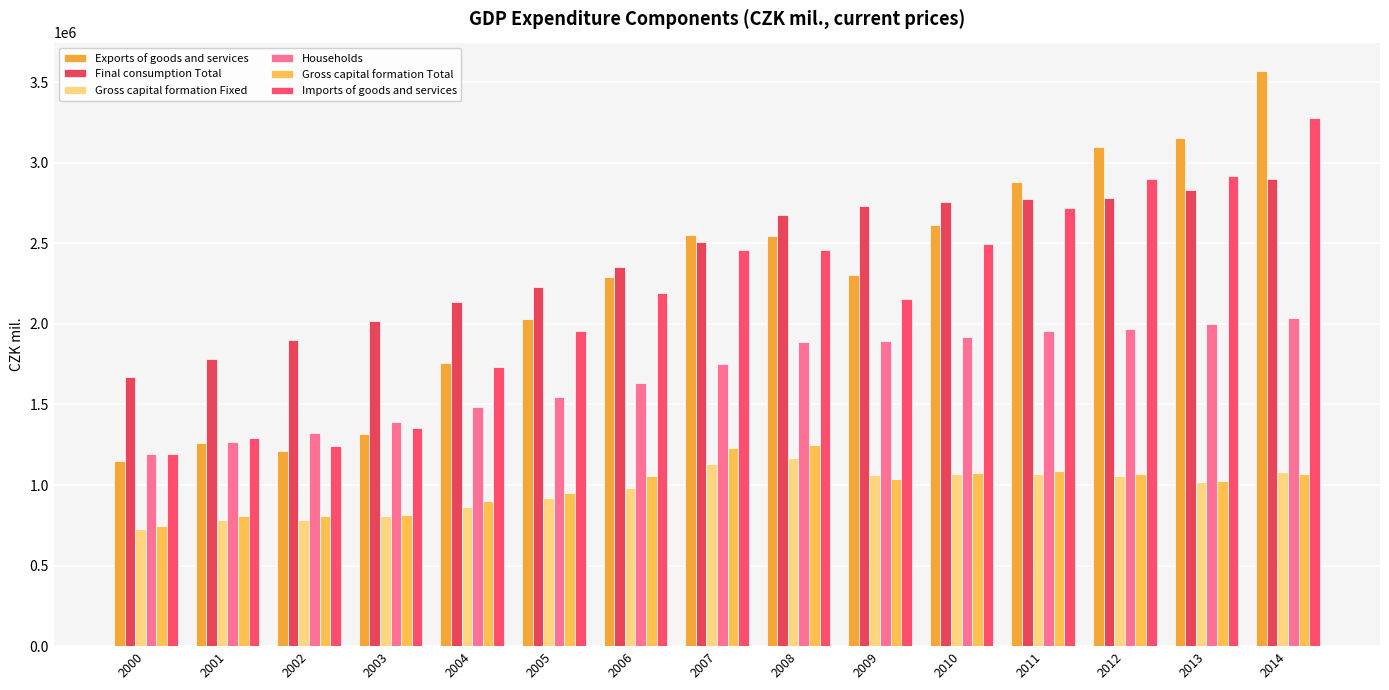

Which has a higher value, 2004 or 2007?

2007